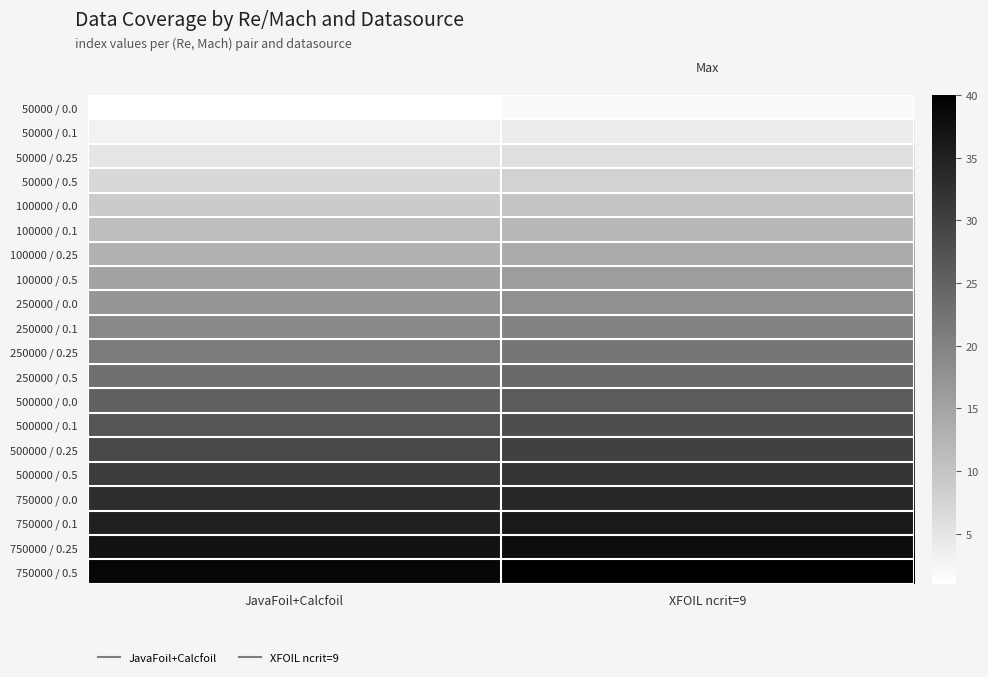

What is the total value across all series at XFOIL ncrit=9?

420